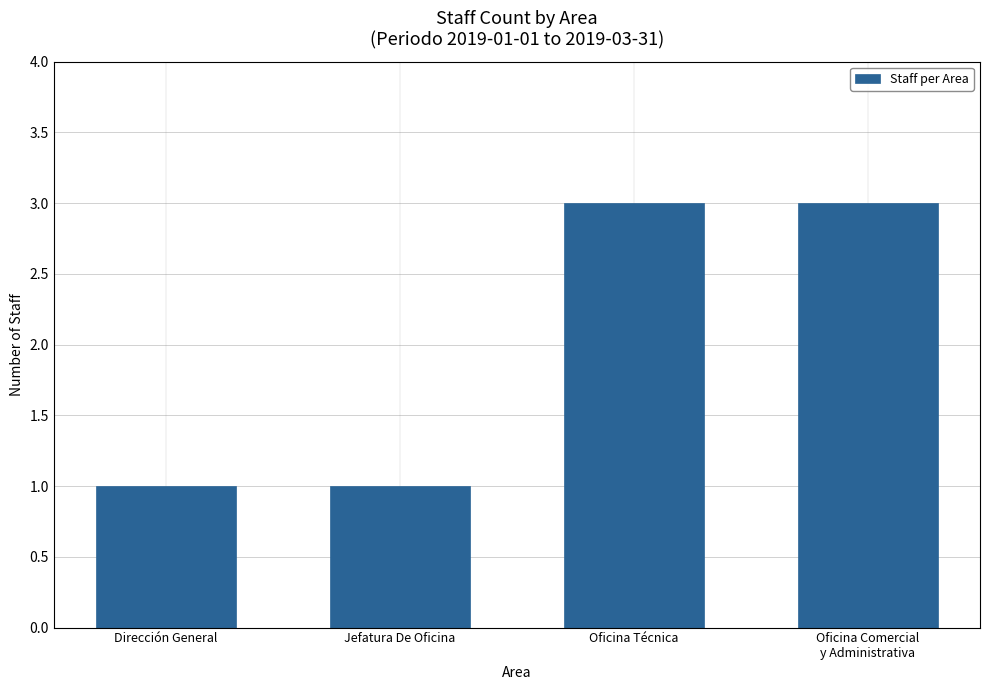

Between Oficina Técnica and Jefatura De Oficina, which is larger?

Oficina Técnica